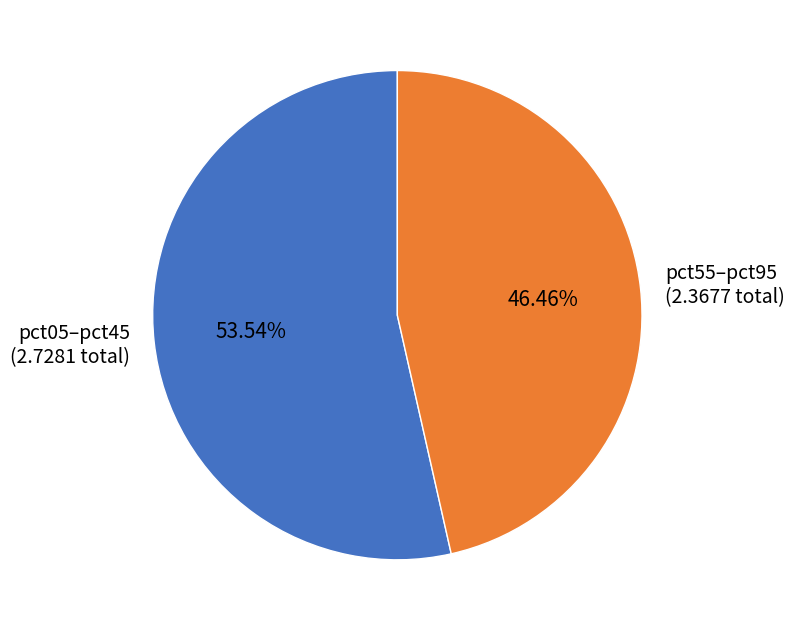

What is the smallest slice in the pie chart?

pct55–pct95 (2.3677 total)